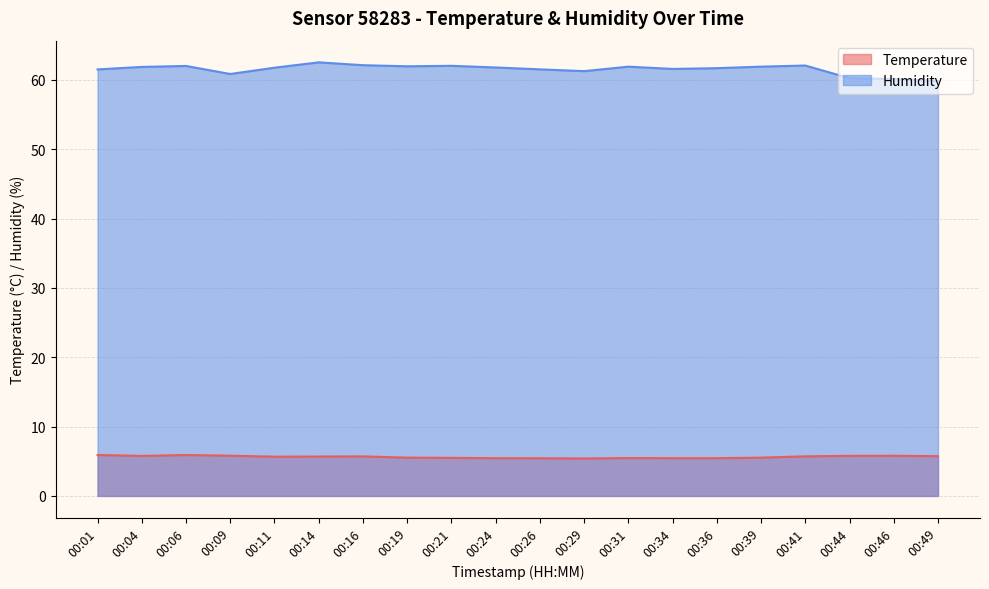

What is the total value across all series at 00:19?

67.5